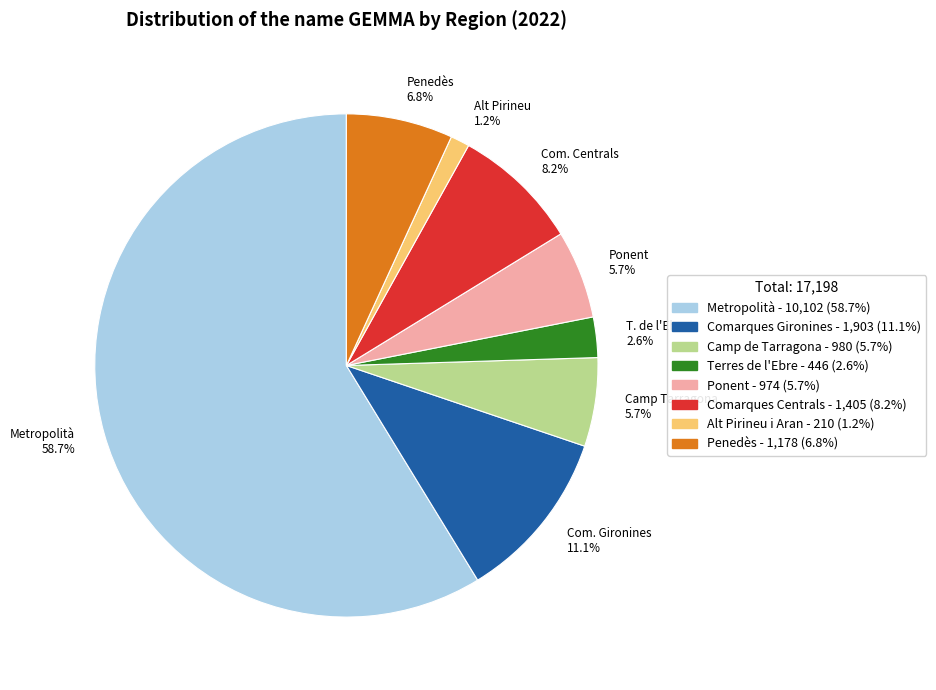

Is there any slice that represents more than half of the pie?

Yes